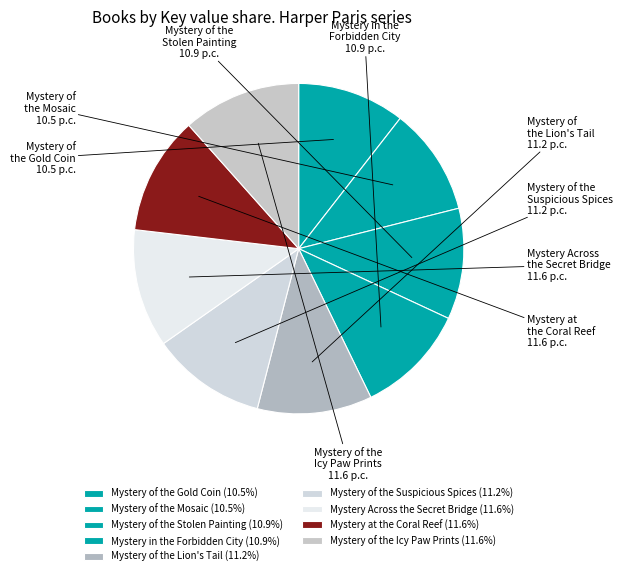

Approximately how many times larger is the value at Mystery of the Gold Coin compared to Mystery Across the Secret Bridge?

0.9